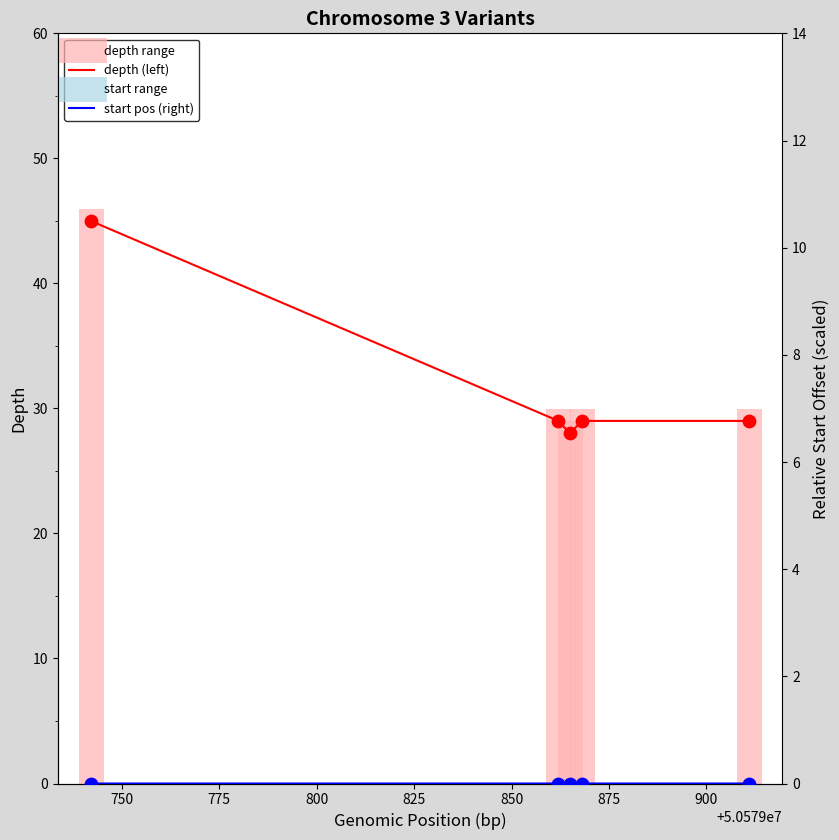

What are all the series names shown in the legend?

depth, start